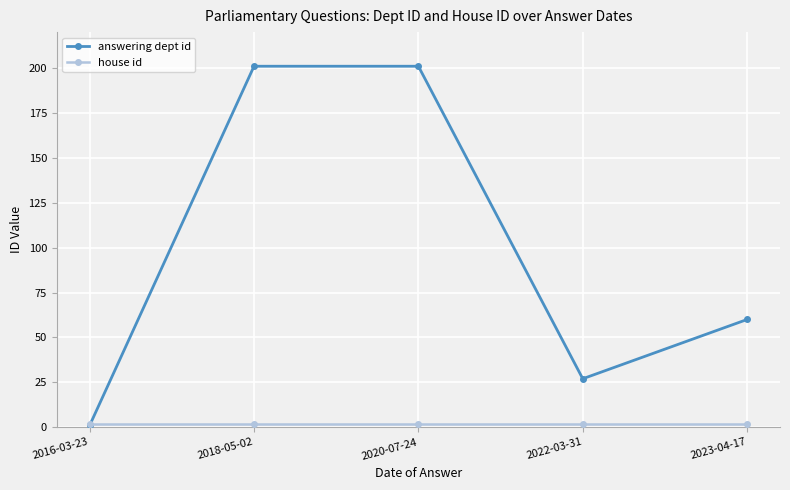

Where is answering dept id nearest to the value 101?

2023-04-17